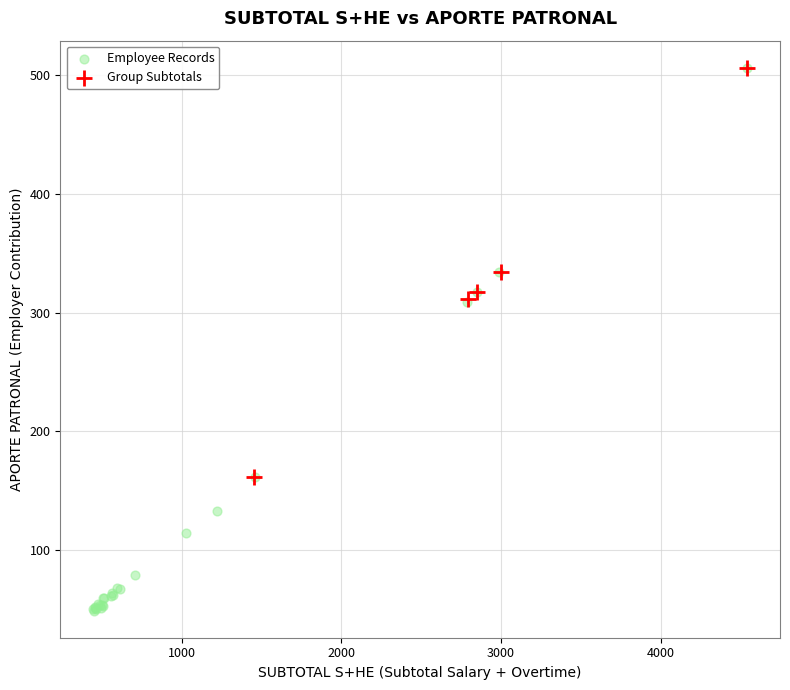

Which series has the widest spread of Y values?

Employee Records